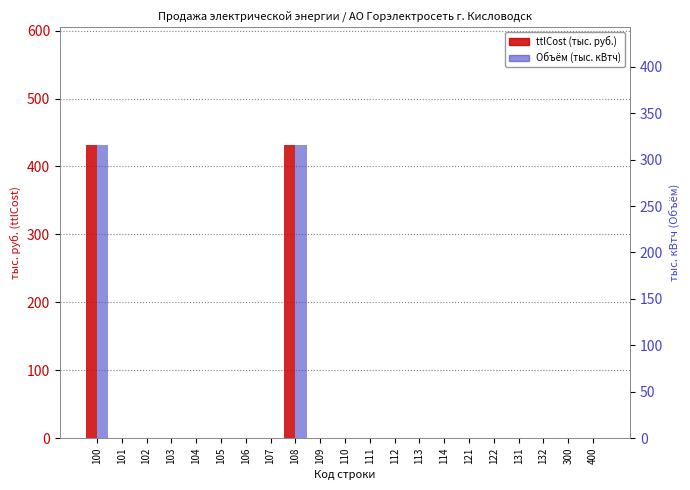

Reading right to left, list all the values displayed in this chart.

ttlCost (тыс. руб.): 0.0	0.0	0.0	0.0	0.0	0.0	0.0	0.0	0.0	0.0	0.0	0.0	432.1	0.0	0.0	0.0	0.0	0.0	0.0	0.0	432.1
Объём (тыс. кВтч): 0.0	0.0	0.0	0.0	0.0	0.0	0.0	0.0	0.0	0.0	0.0	0.0	316.1	0.0	0.0	0.0	0.0	0.0	0.0	0.0	316.1